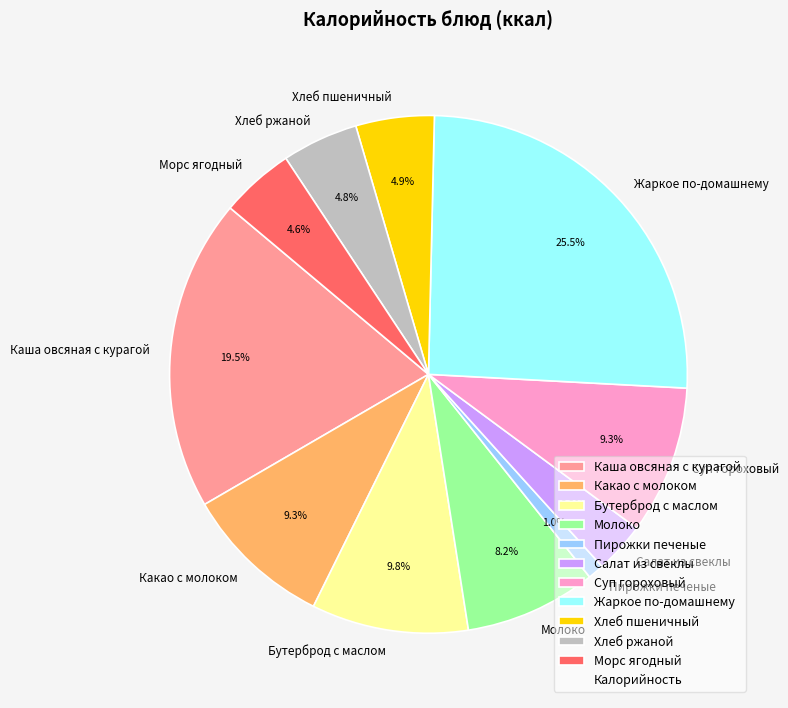

Combined, do Хлеб пшеничный and Какао с молоком account for over 50%?

No